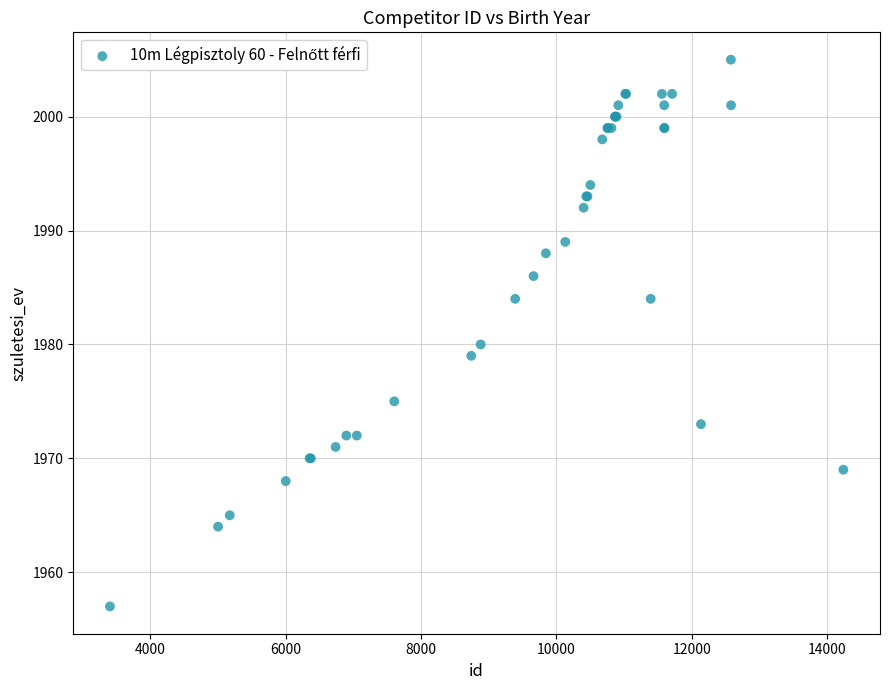

What Y value in the scatter plot is closest to 1981?

1980